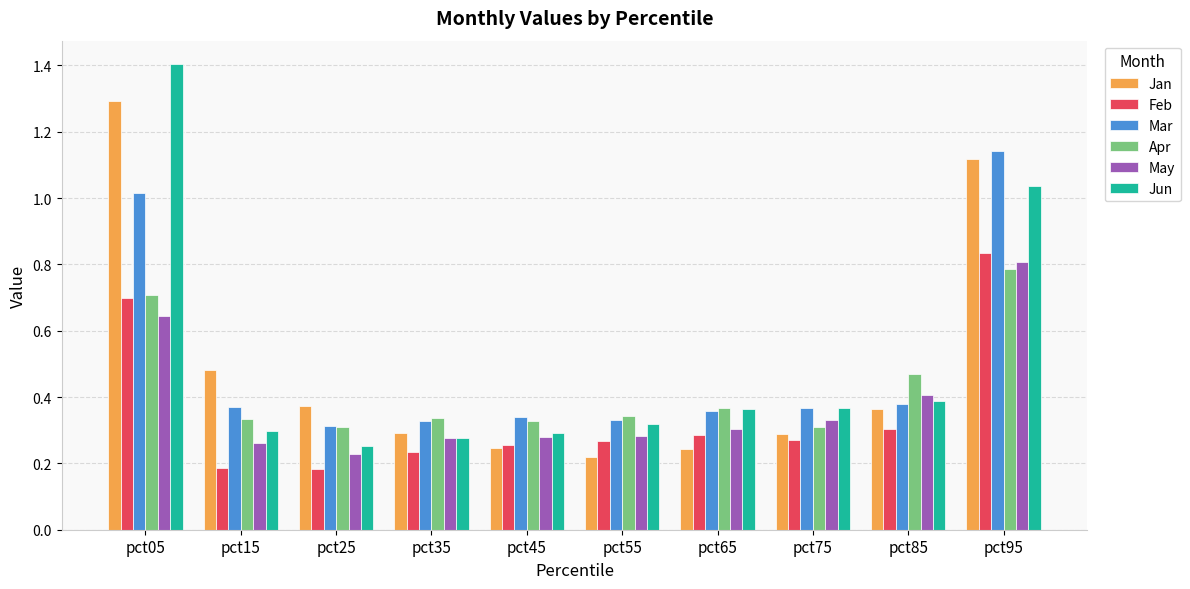

What is the greatest value displayed?

1.4